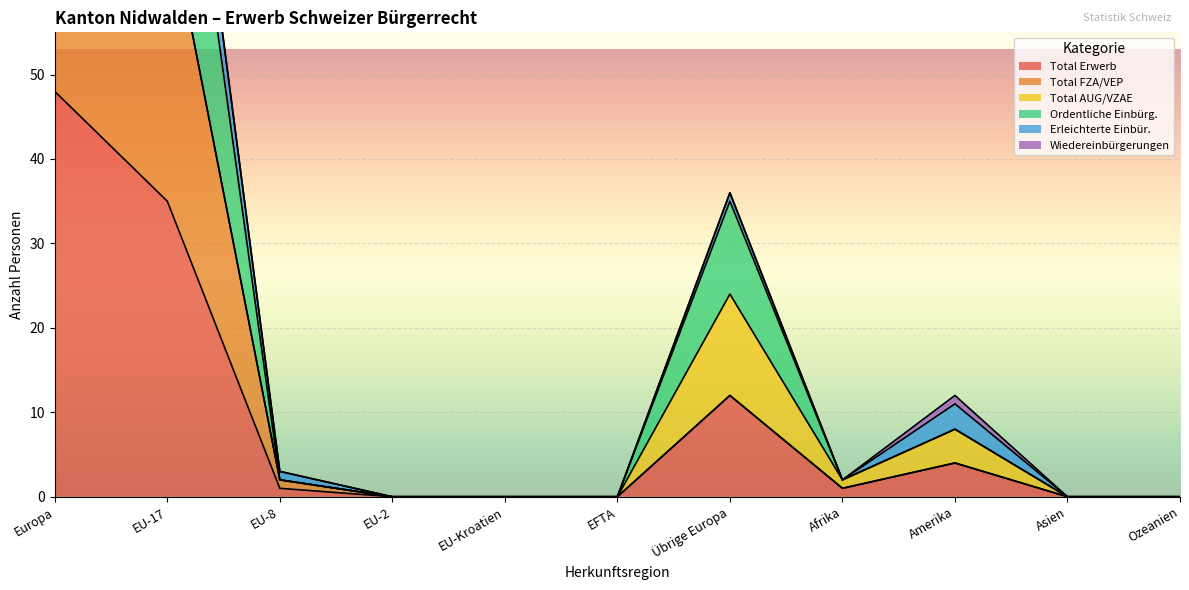

How many values in the Total Erwerb series are below 1?

5